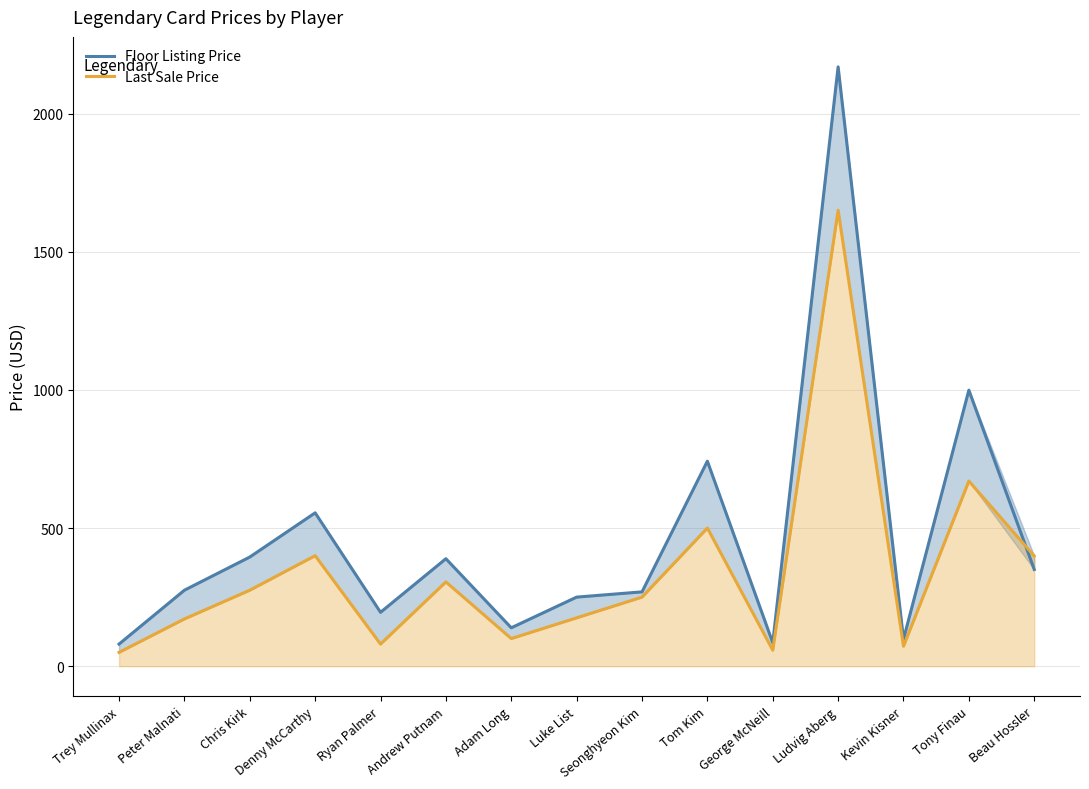

What is the difference between the maximum and minimum values in the Last Sale Price series?

1600.0